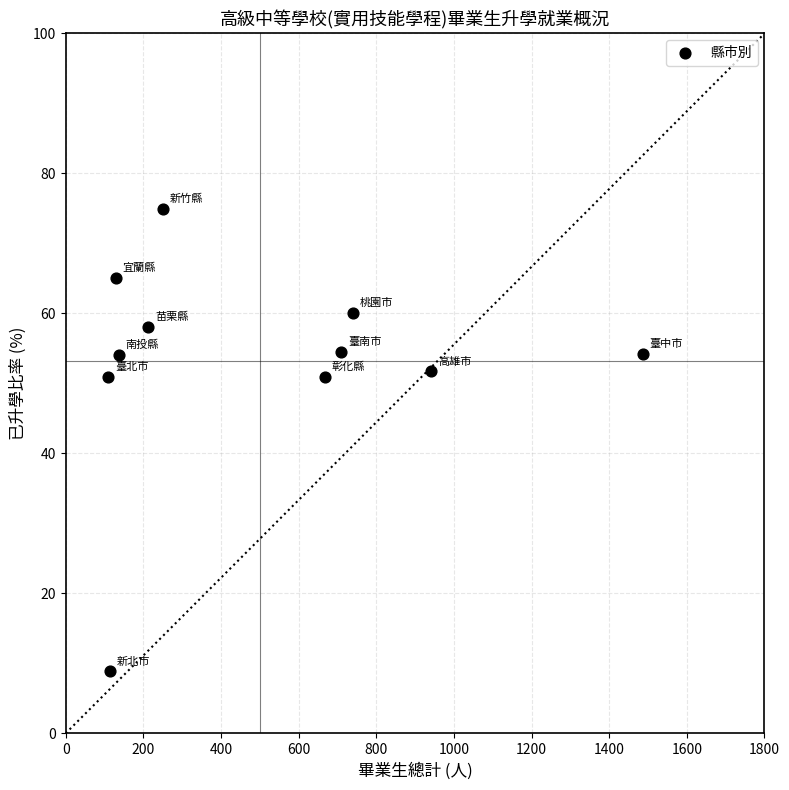

What is the range of X values (max minus min)?

1376.0